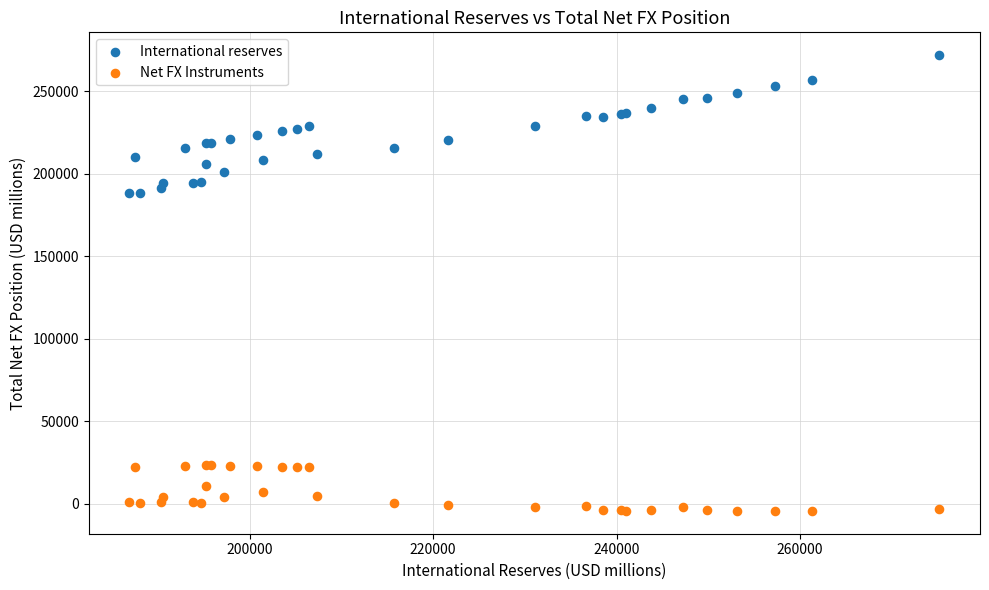

Which series contains the lowest Y value?

Net FX Instruments